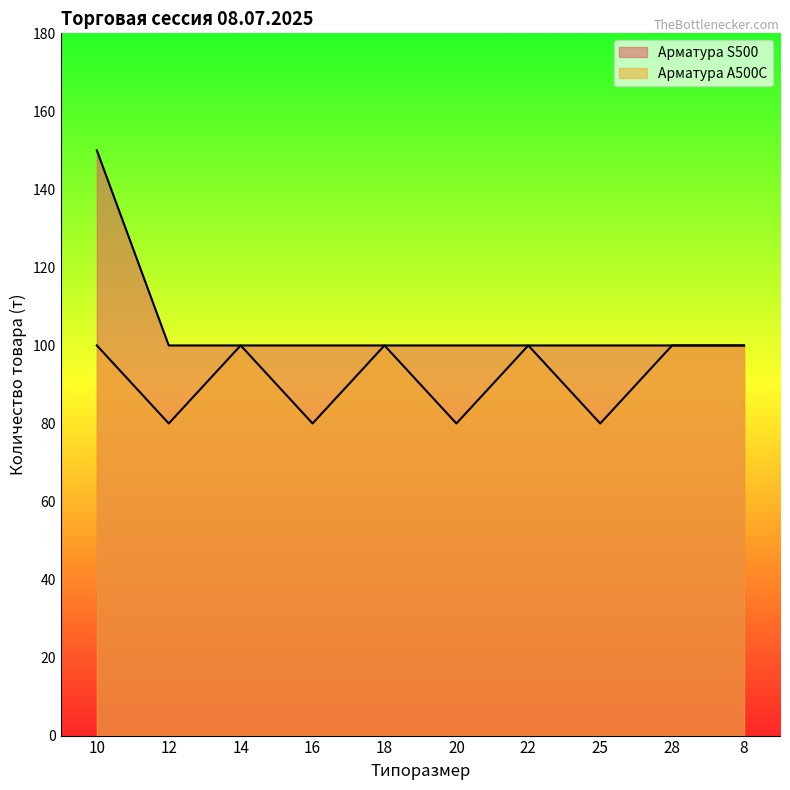

What is the value of the Арматура А500С point at the 3rd from the left?

100